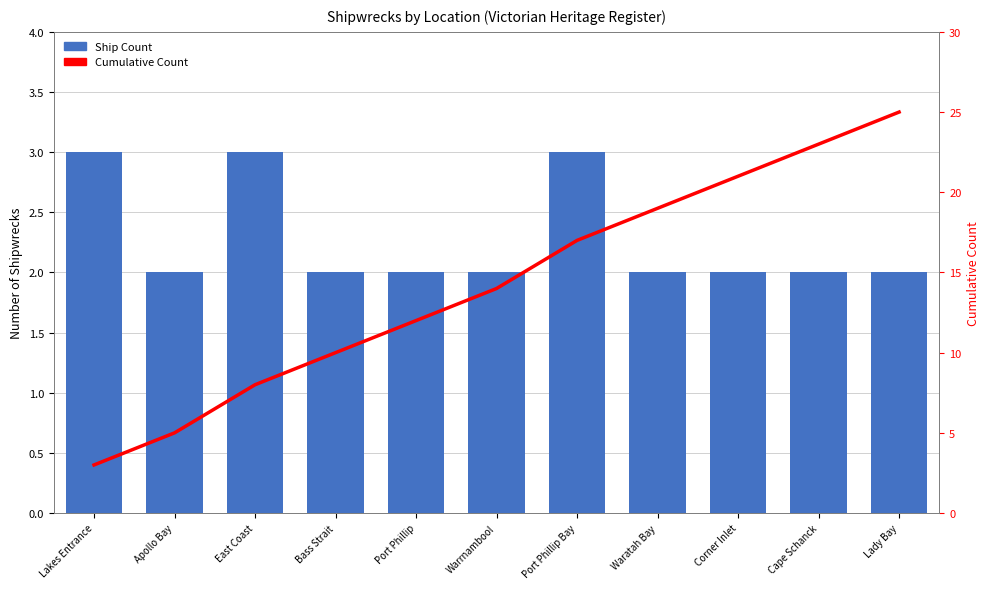

At which category does the chart reach its minimum across all series?

Apollo Bay